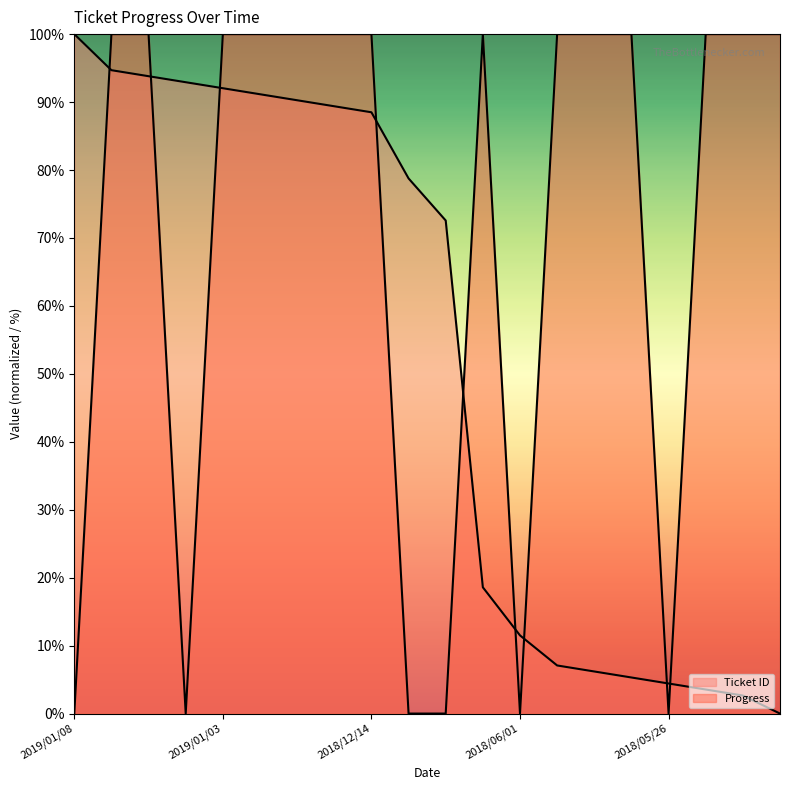

Where do Progress and Ticket ID first cross each other?

2019/01/08 and 2018/12/17